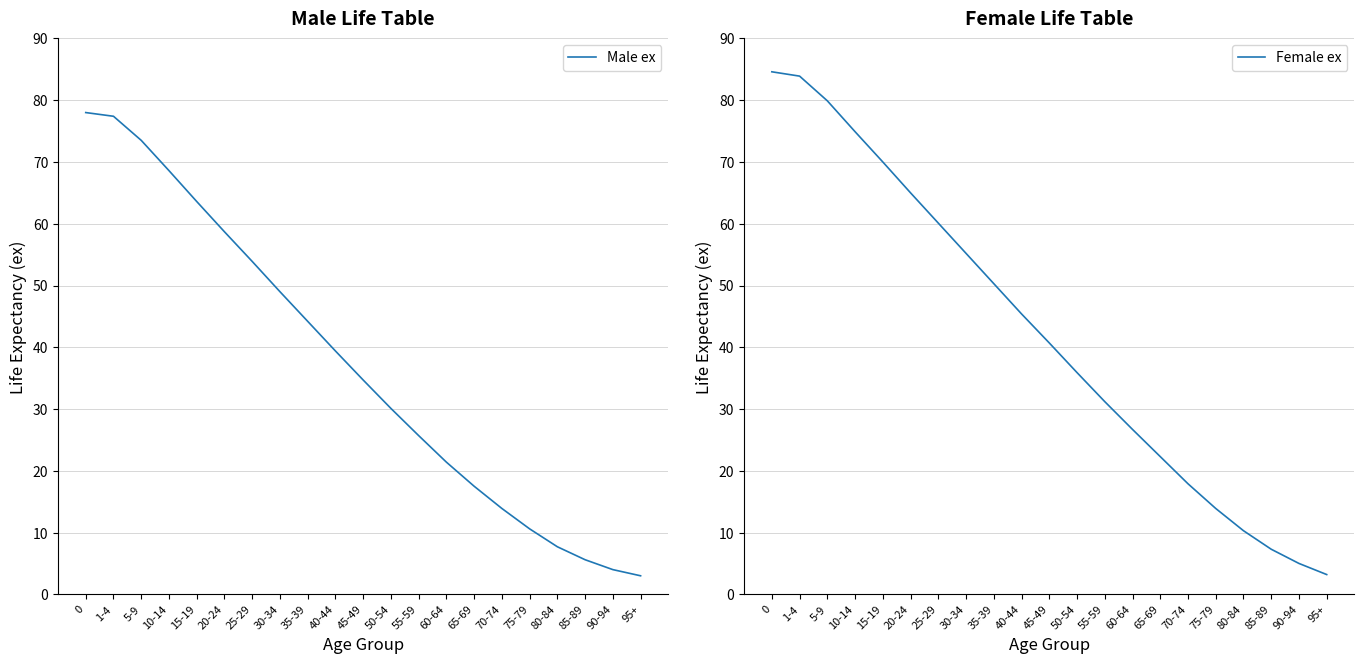

True or false: Female ex has a value of 79.9 at 5-9.

True